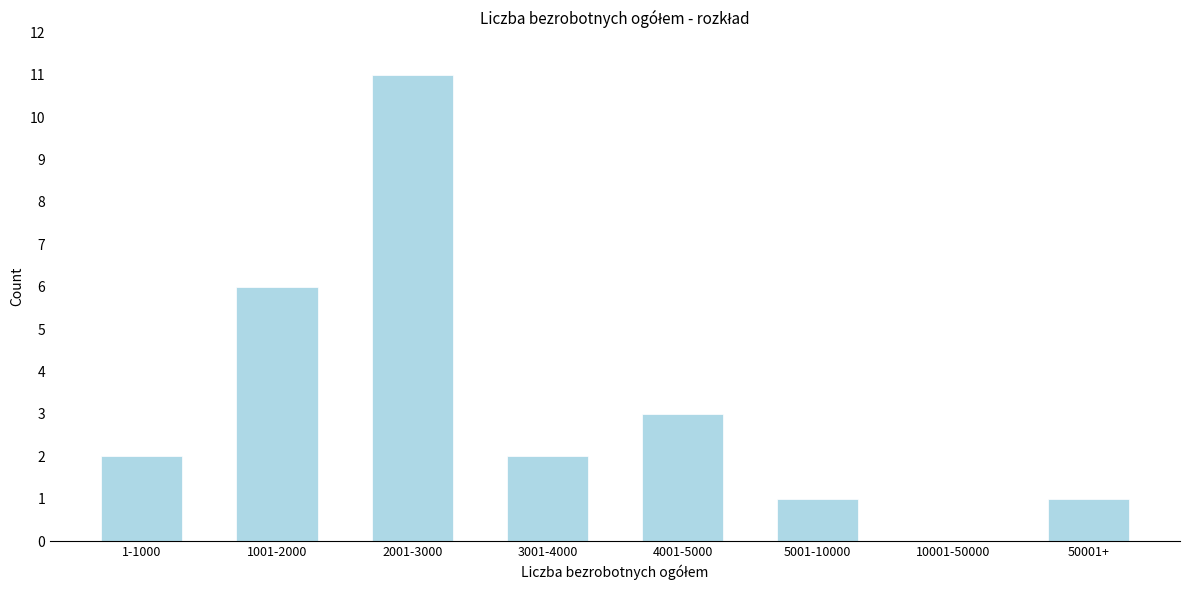

Reading right to left, extract all data points from this chart.

50001+=1	10001-50000=0	5001-10000=1	4001-5000=3	3001-4000=2	2001-3000=11	1001-2000=6	1-1000=2